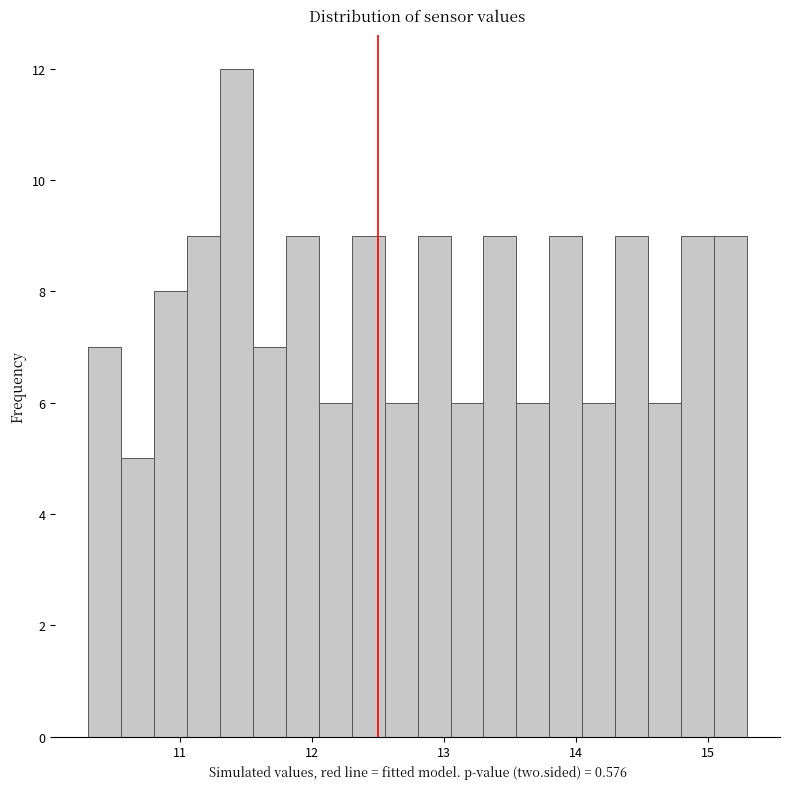

Around what value on the x-axis is the tallest bar? Give the approximate position of its centre, as read against the axis.

11.4